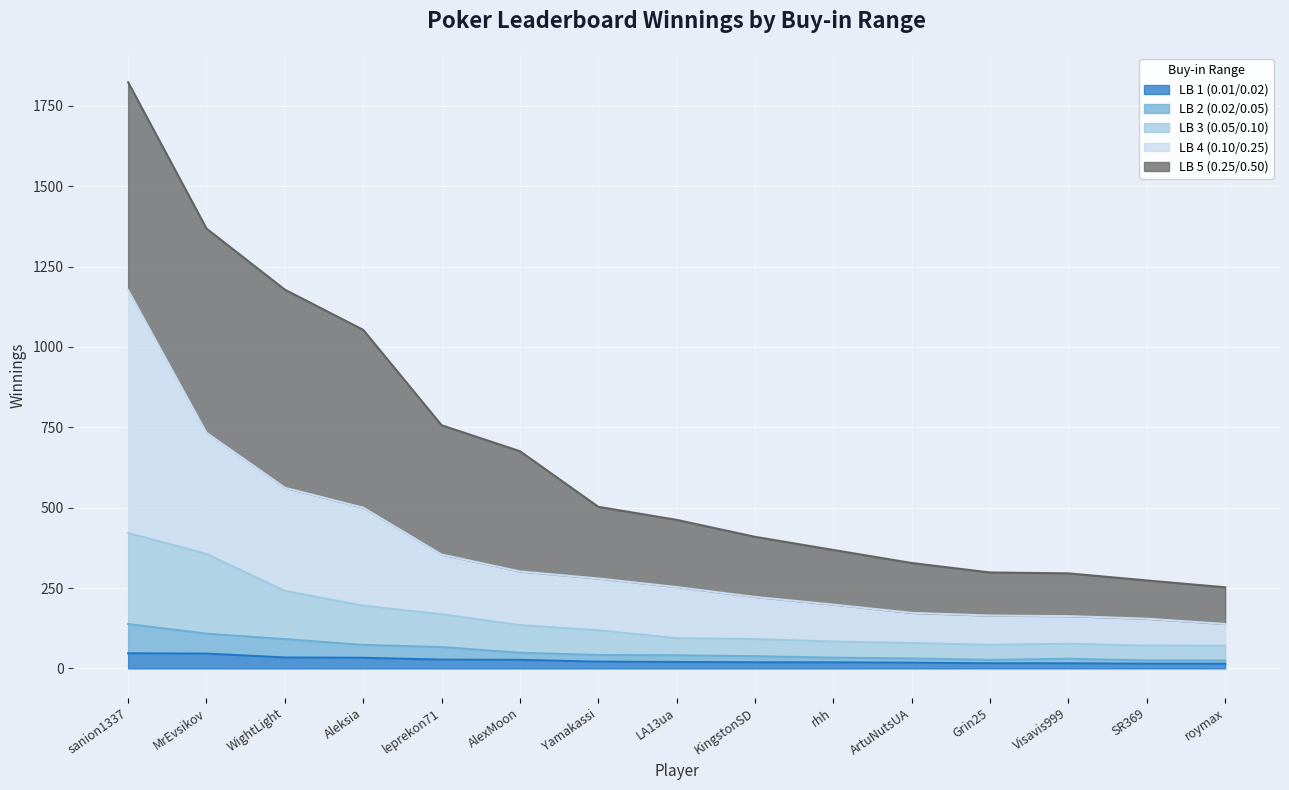

What is the highest value of the LB 1 (0.01/0.02) series?

47.0